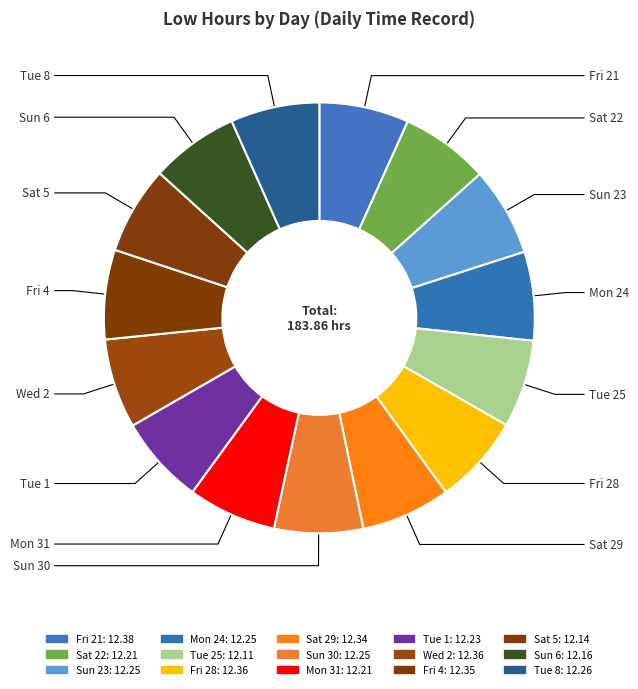

Which category has the biggest portion of the pie?

Fri 21